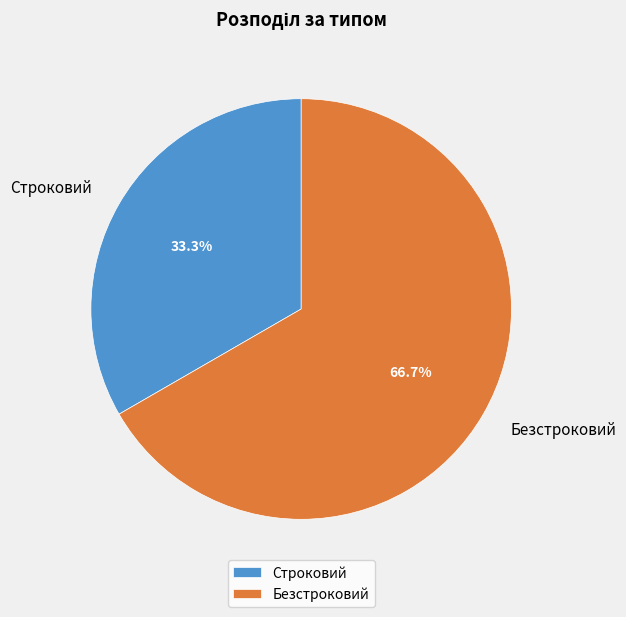

To the nearest percent, what is the combined percentage of Строковий and Безстроковий?

100%